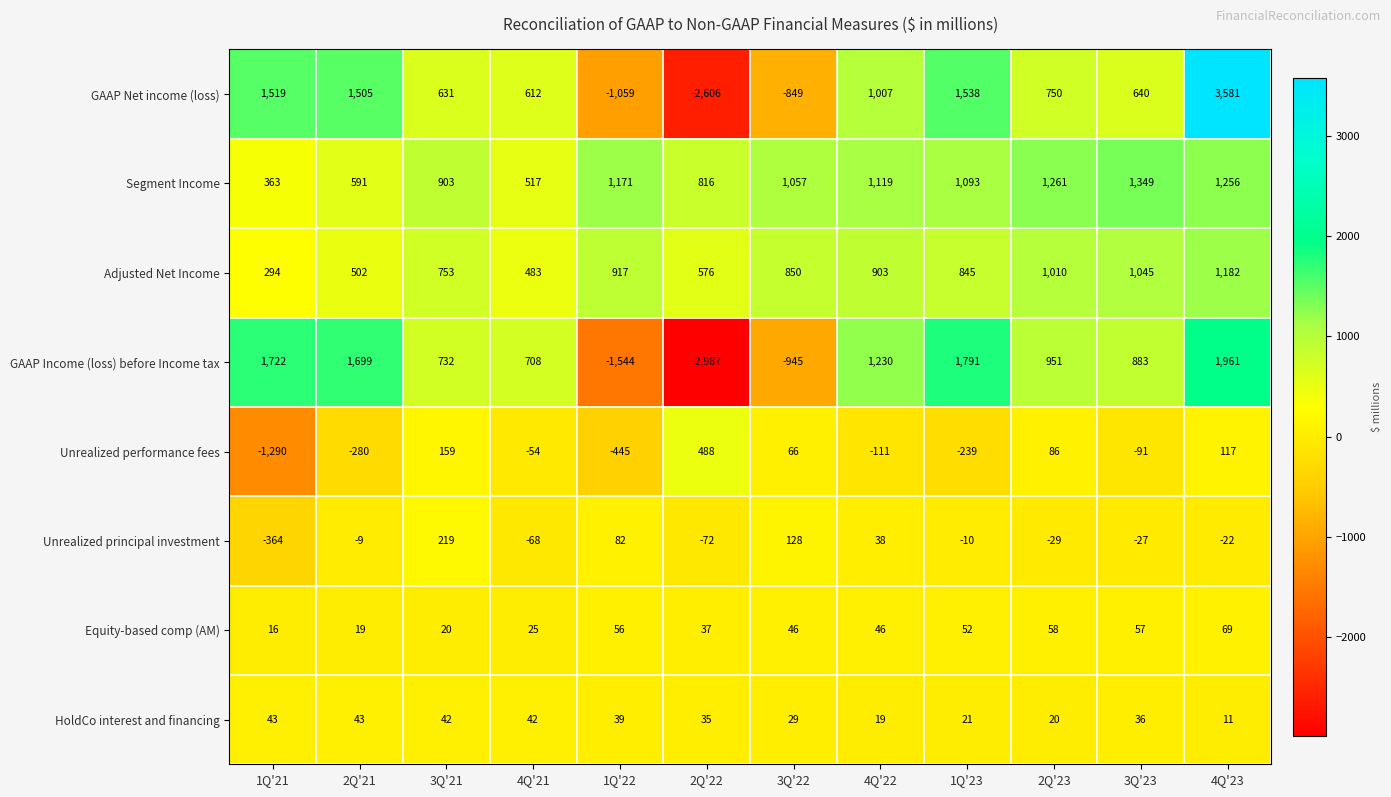

List the series in order of their peak value, highest first.

GAAP Net income (loss), GAAP Income (loss) before Income tax, Segment Income, Adjusted Net Income, Unrealized performance fees, Unrealized principal investment, Equity-based comp (AM), HoldCo interest and financing